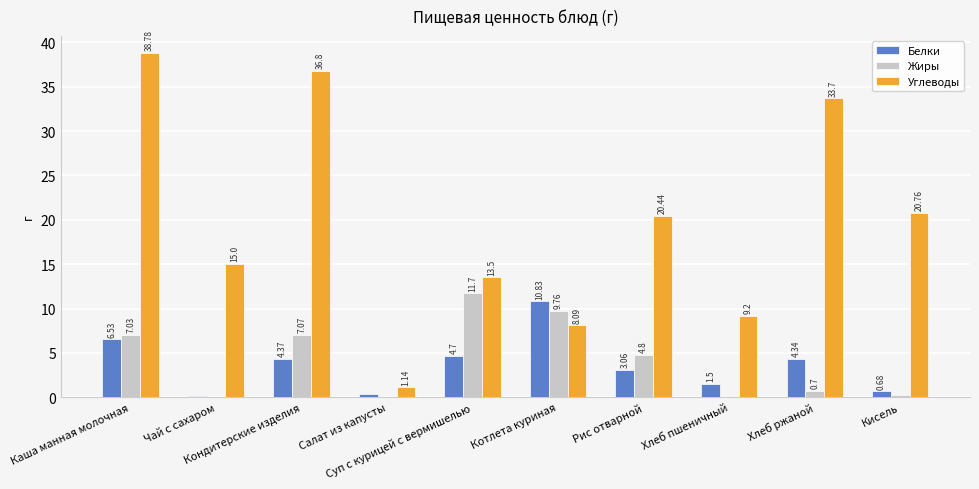

What is the spread (max minus min) of values at Чай с сахаром?

15.0